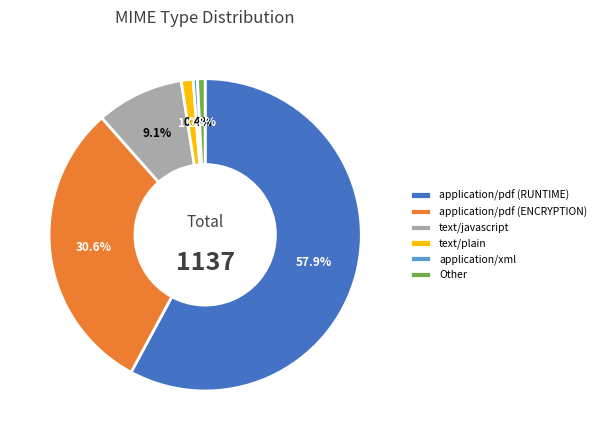

How many slices are in this pie chart?

6